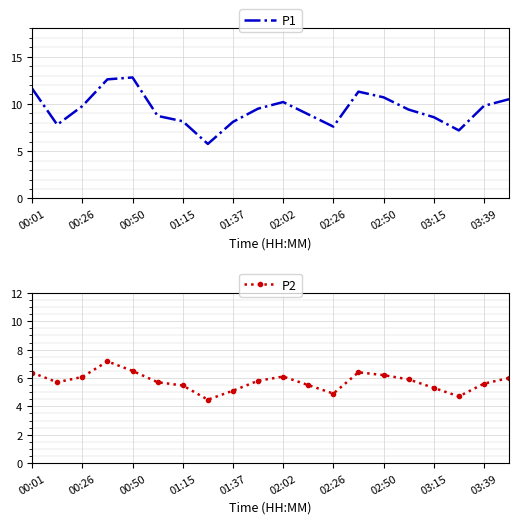

What is the highest value of the P2 series?

7.2